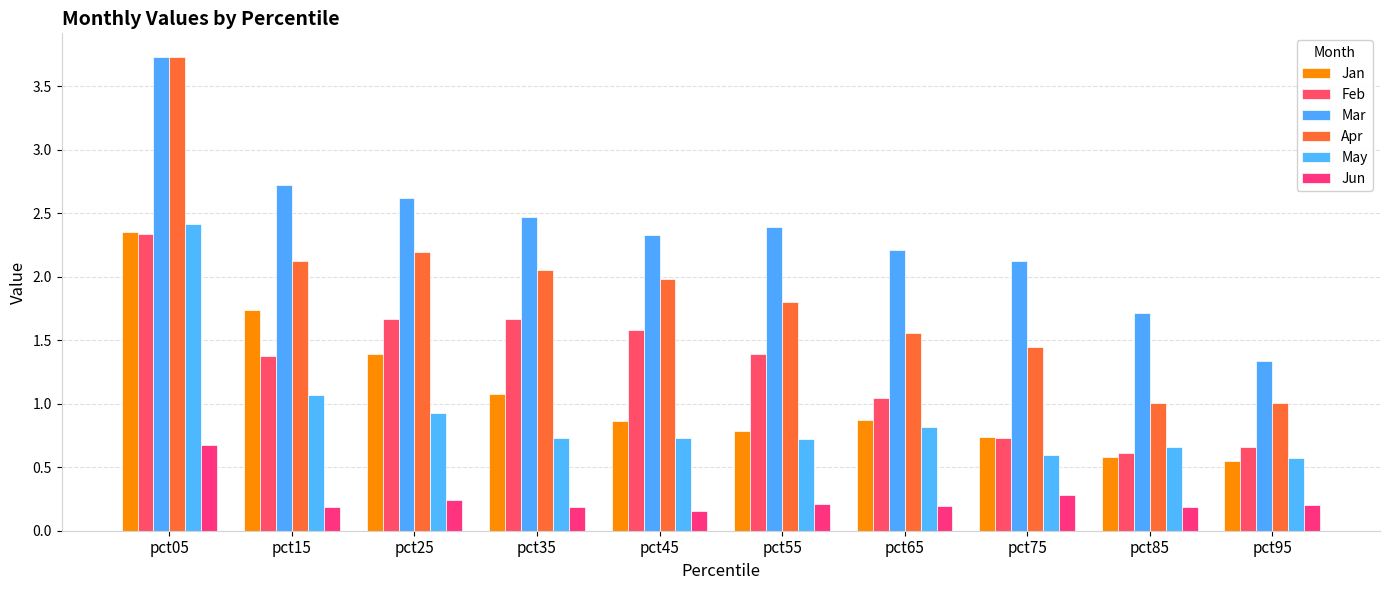

How many data points does each series have?

10